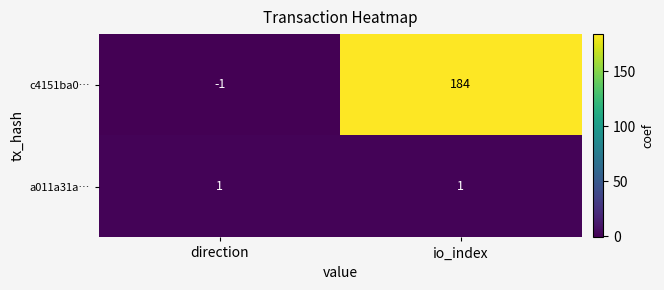

At which category does the chart reach its peak across all series?

io_index